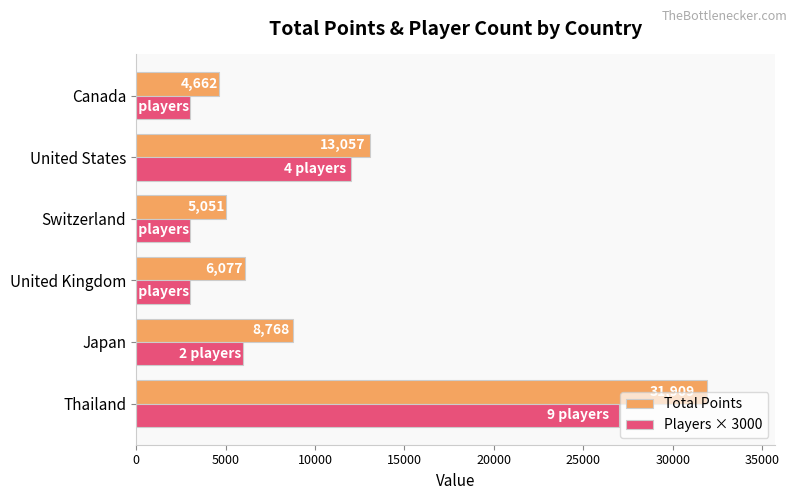

What is the smallest value displayed?

3000